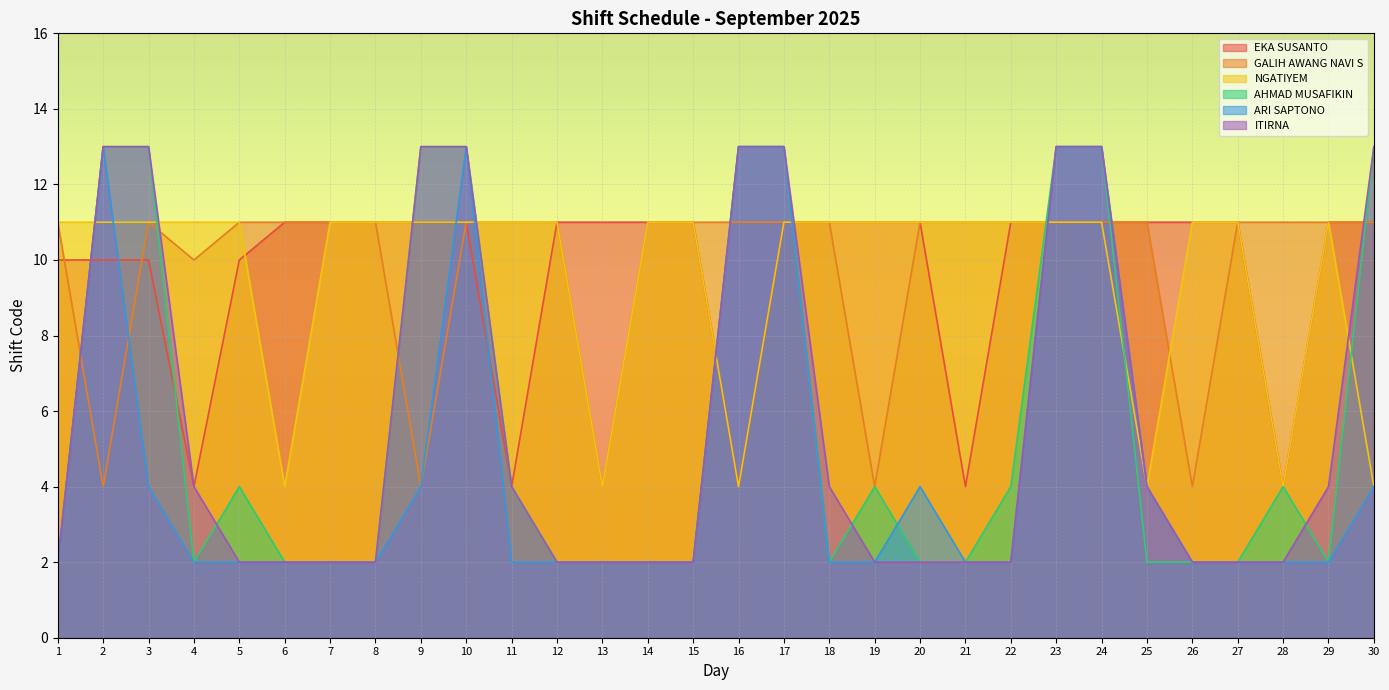

How many intersections are there between AHMAD MUSAFIKIN and GALIH AWANG NAVI S?

9